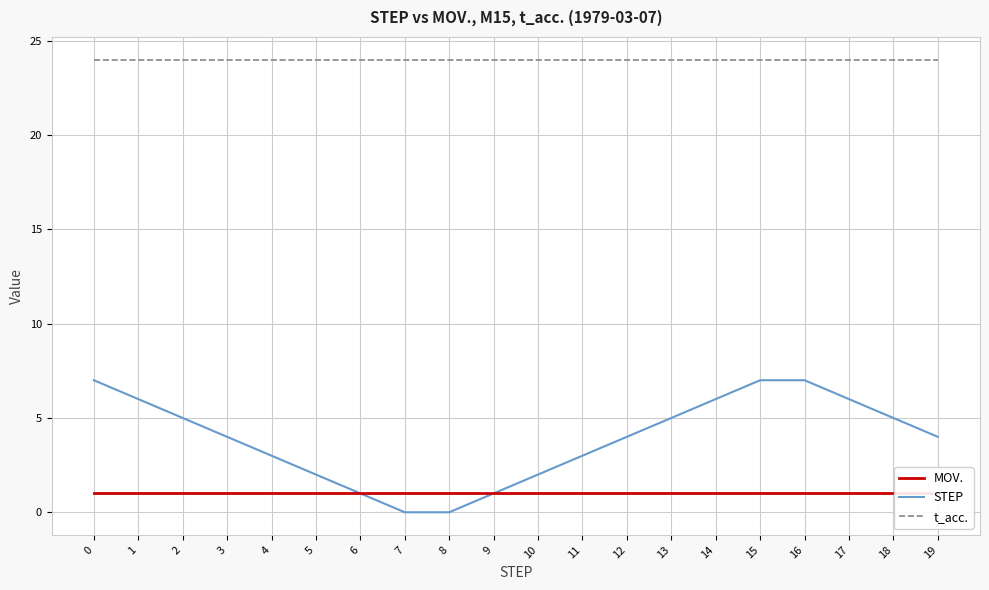

True or false: MOV. and STEP cross at least once.

False